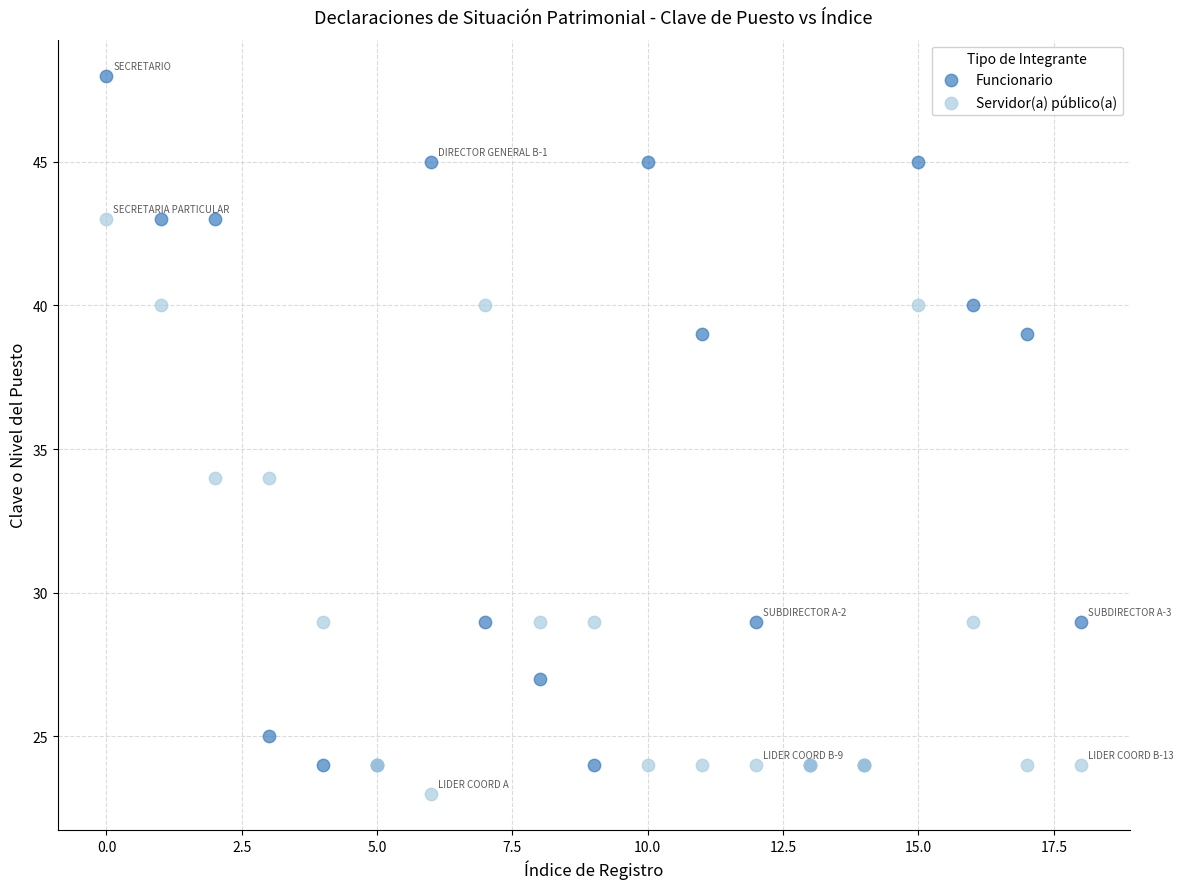

Which series has the largest Y range (max minus min)?

Funcionario